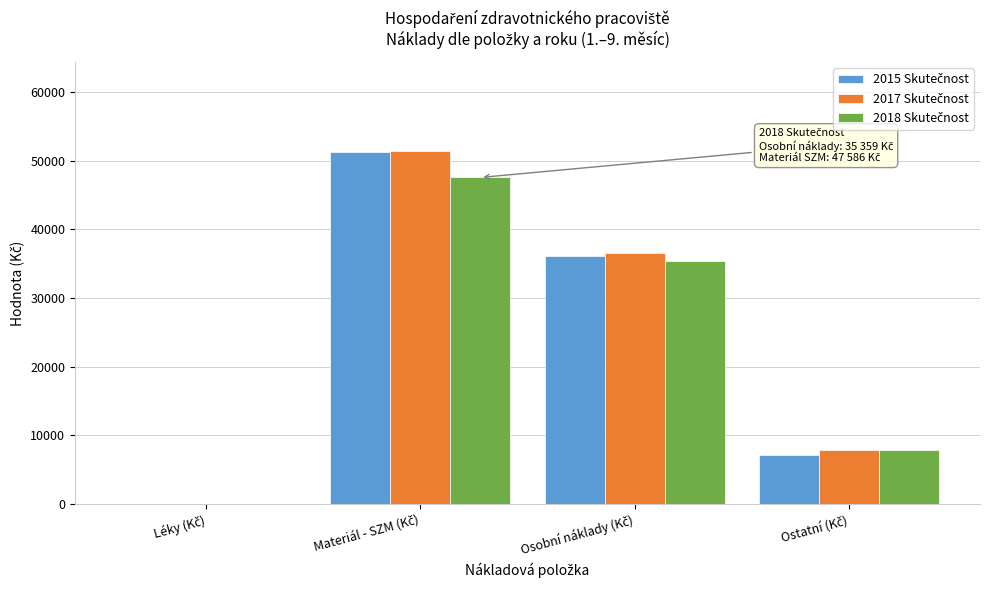

What is the maximum value shown in the chart?

51513.6